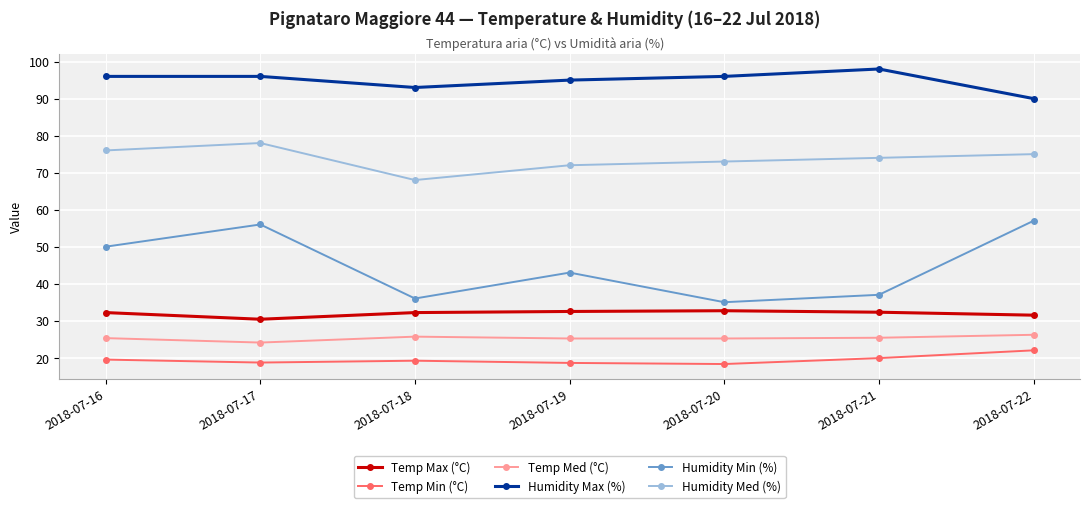

What is the smallest value displayed?

18.3